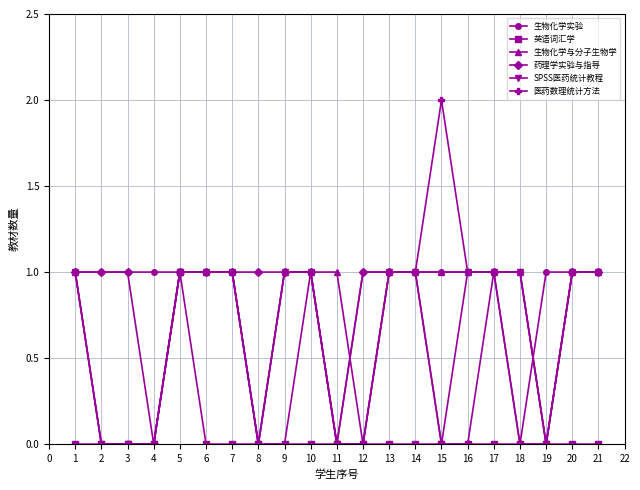

At which category is the sum across all series the highest?

5